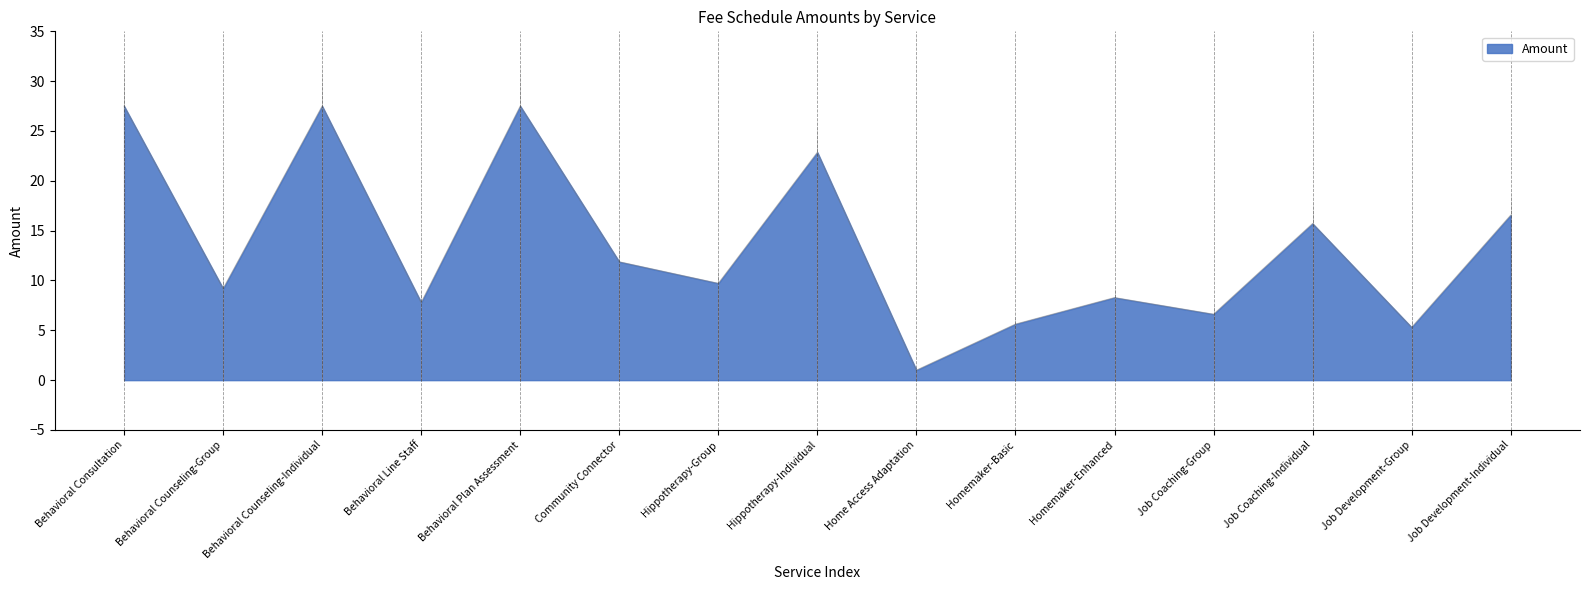

Does the chart have visible grid lines?

No